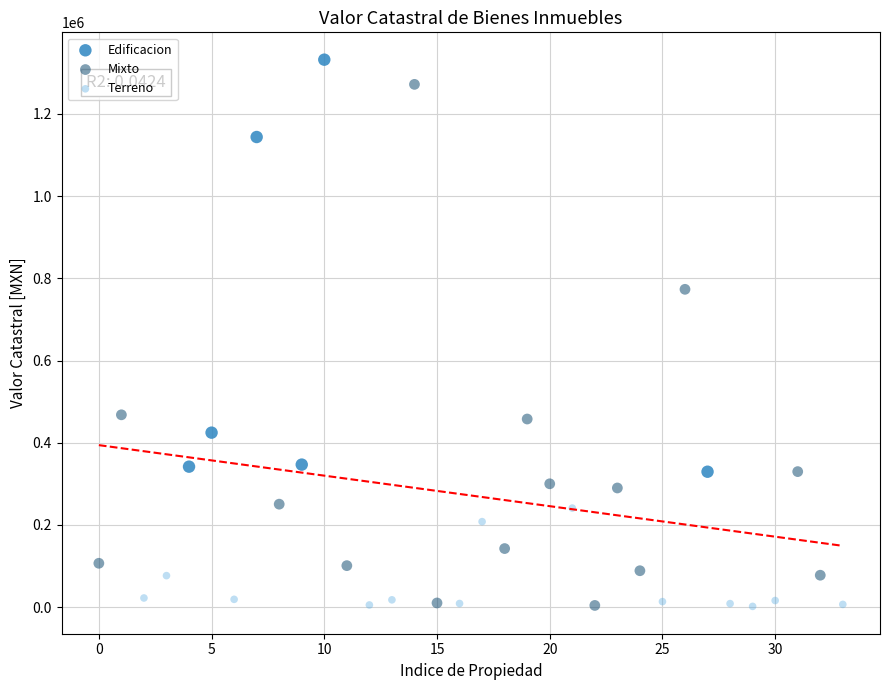

Which series contains the highest Y value?

Edificacion